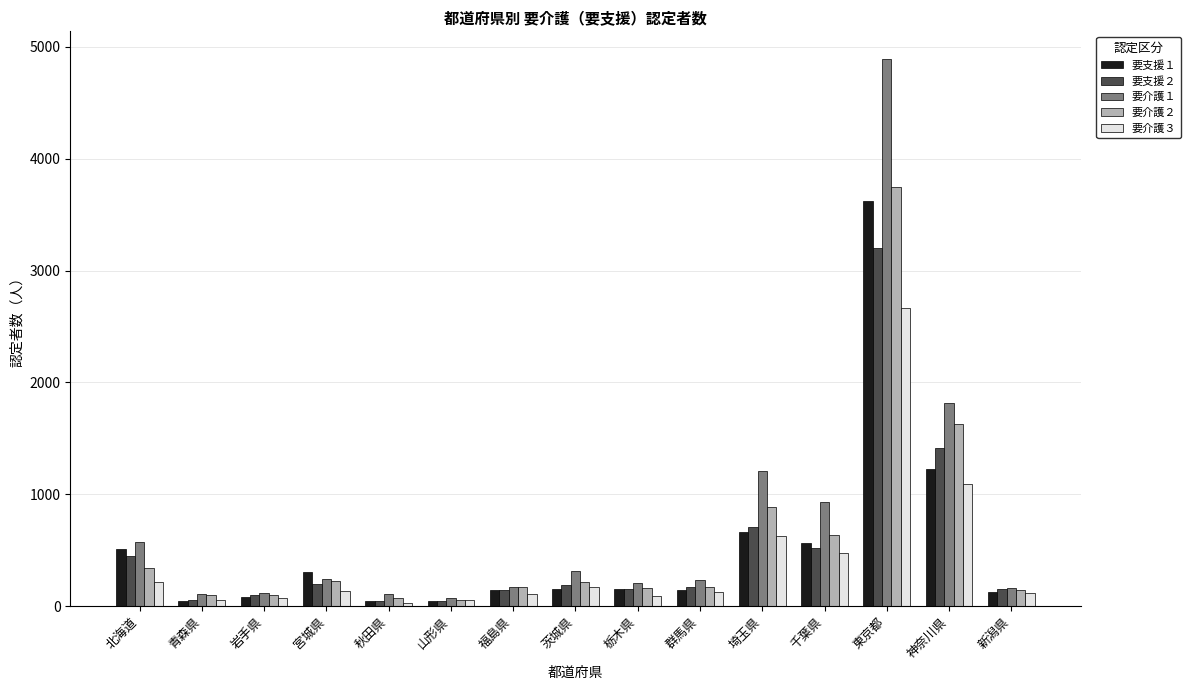

Is the value of 要介護２ at 青森県 greater than the value of 要介護１ at 千葉県?

No